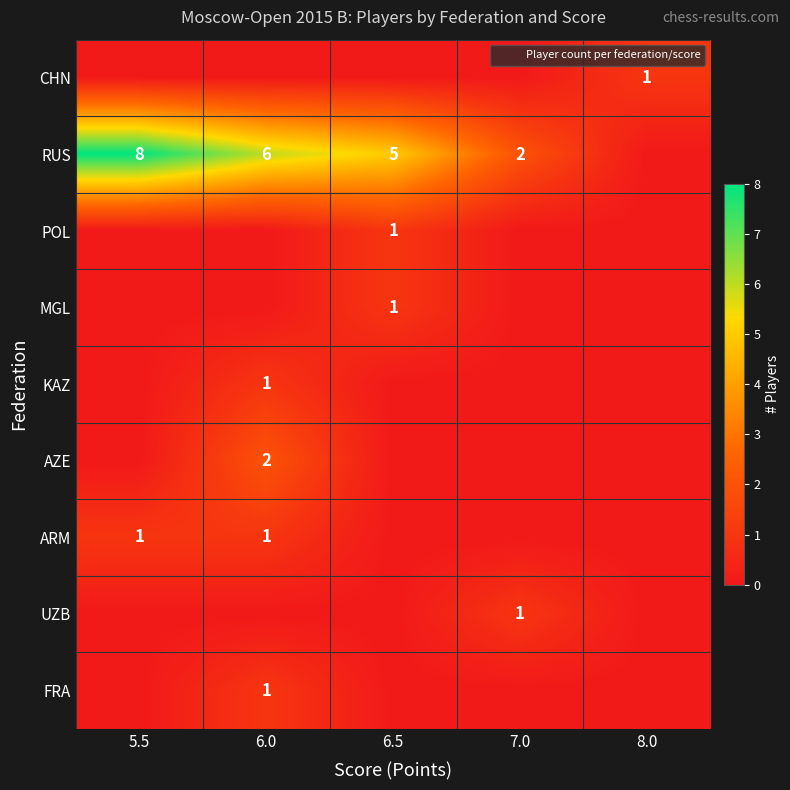

The FRA series shows 1 at 6.0. True or false?

True